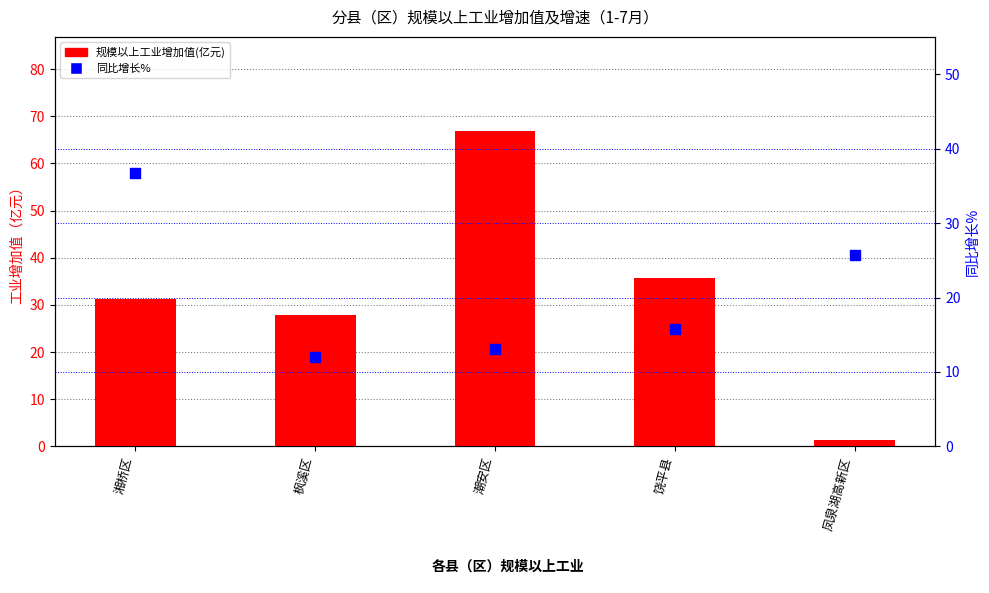

What are all the series names shown in the legend?

规模以上工业增加值(亿元), 同比增长%